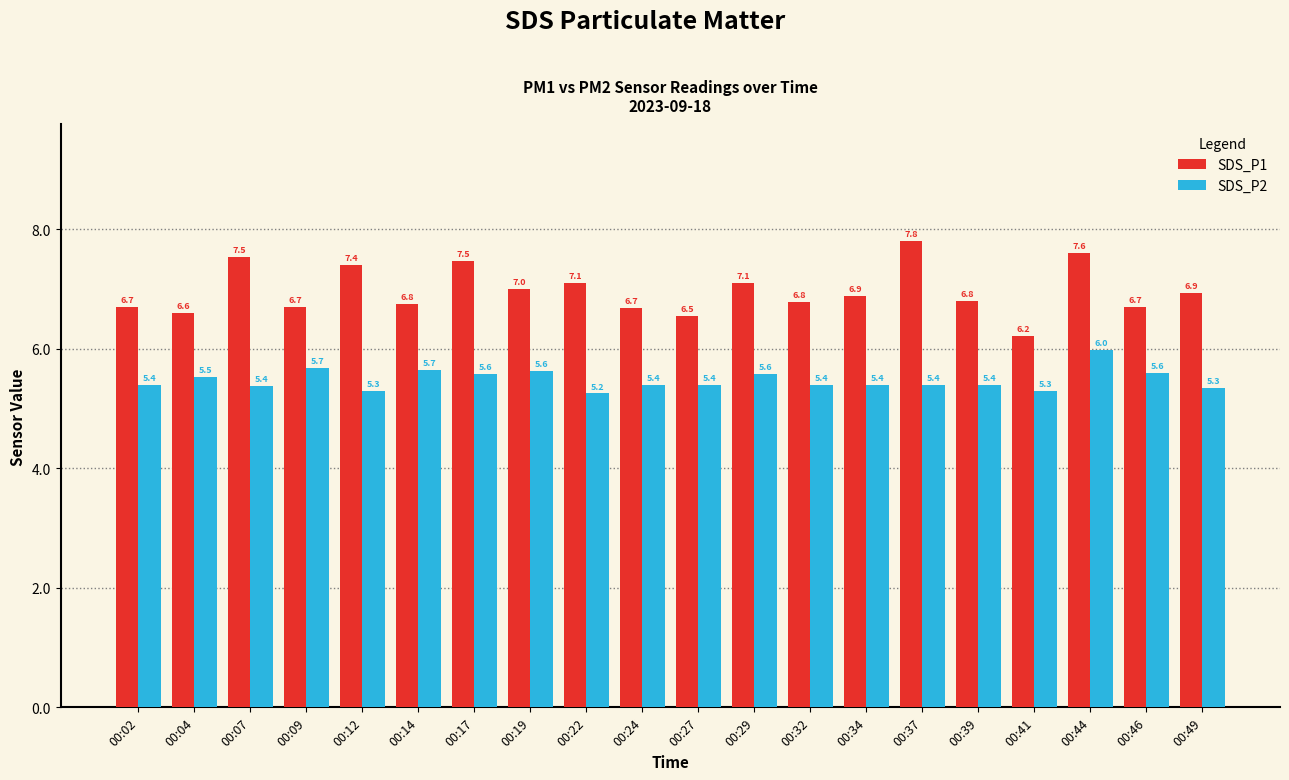

What is the greatest value displayed?

7.8